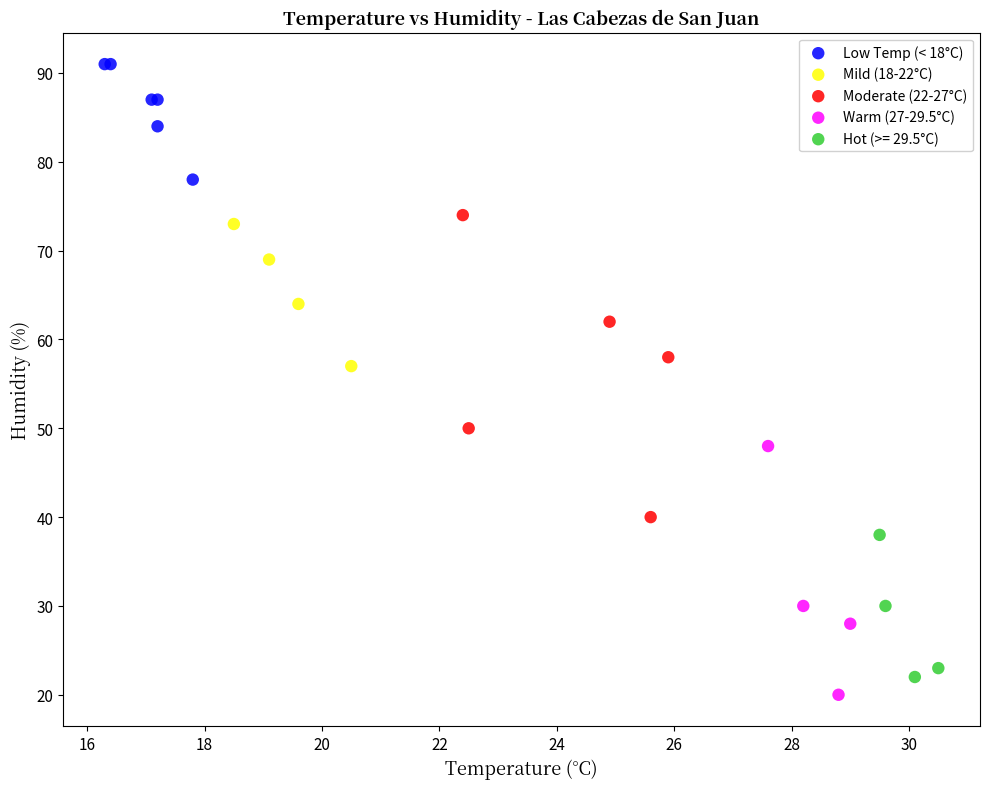

Which series reaches the maximum Y coordinate?

Low Temp (< 18°C)